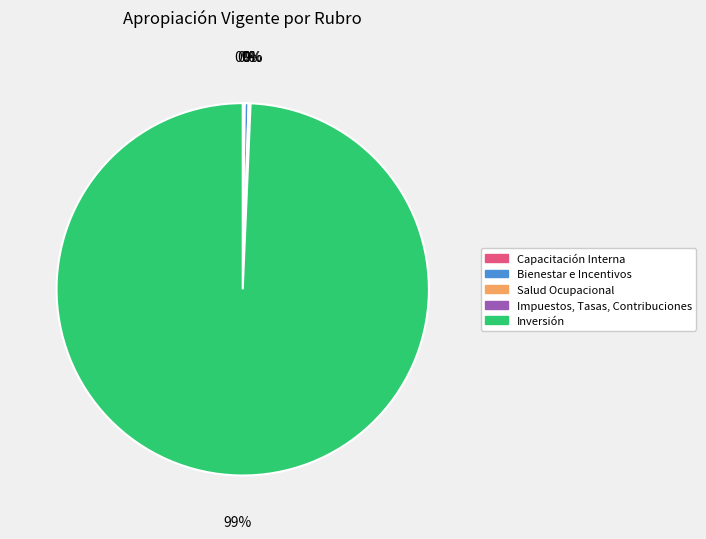

Is there a majority slice in this chart?

Yes